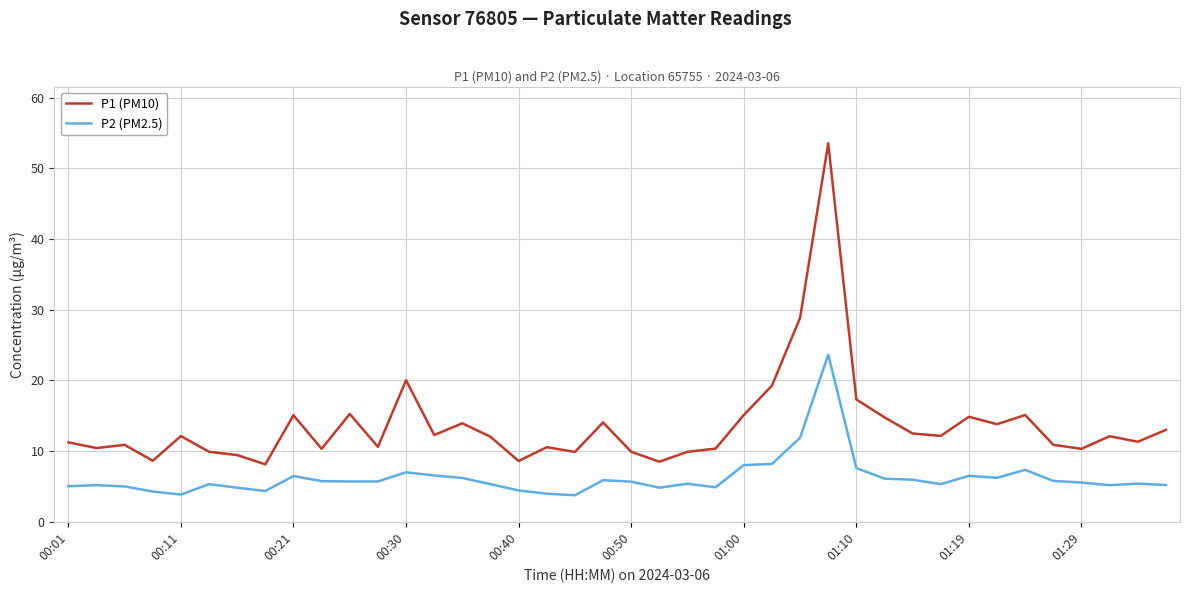

Which series has the largest total across all categories?

P1 (PM10)